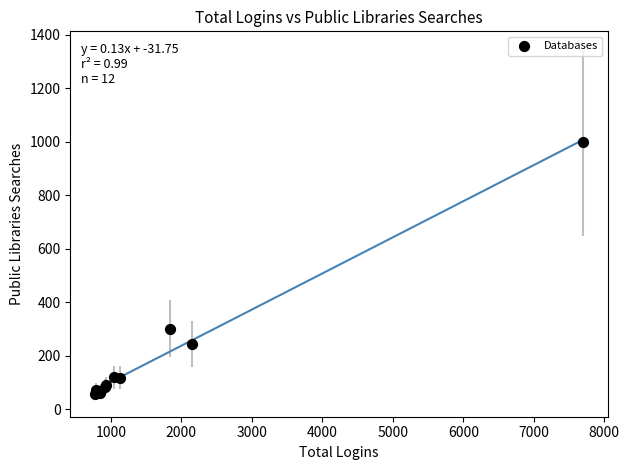

What Y value in the scatter plot is closest to 528?

302